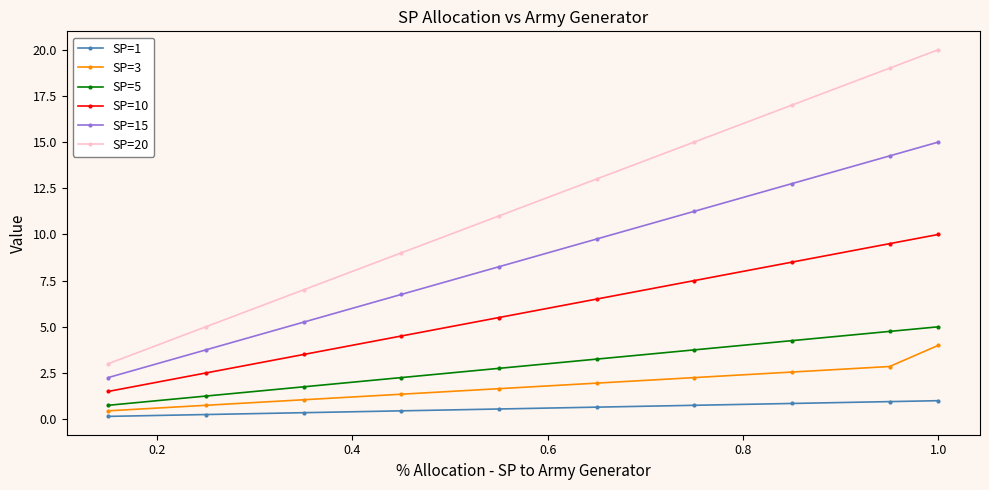

What is the minimum value for SP=5?

0.8